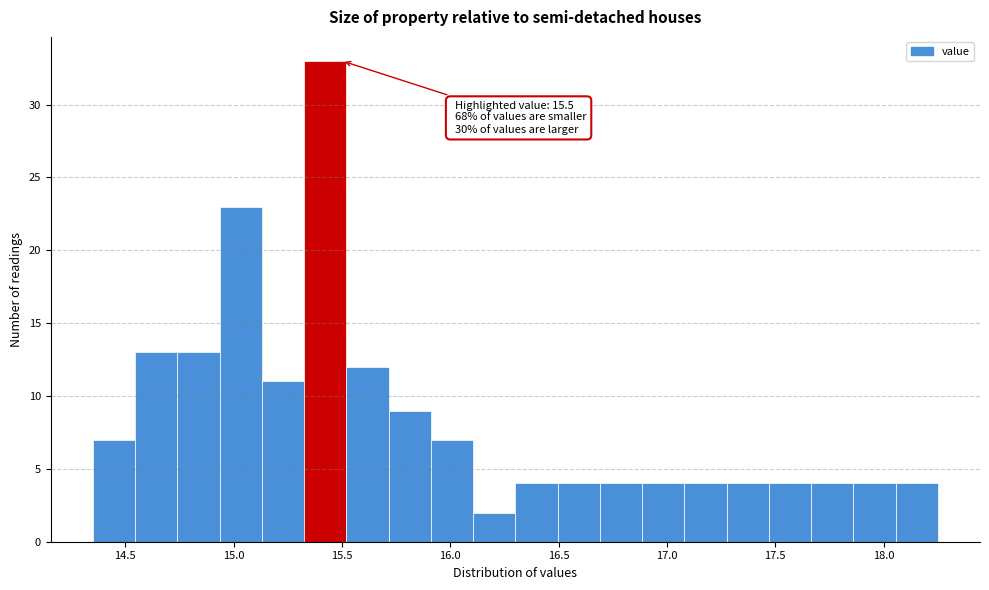

Read against the x-axis, roughly where is the centre of the tallest bar?

15.40